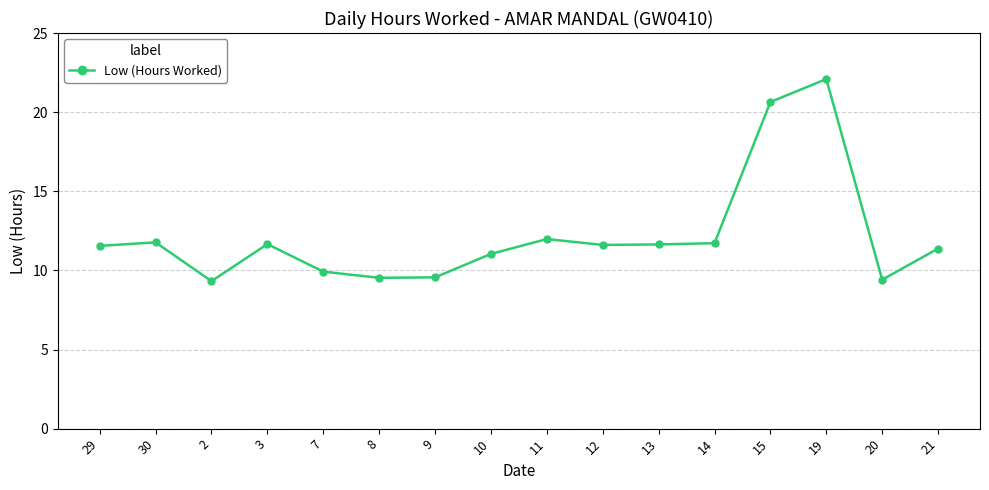

What position from the left is 9?

7